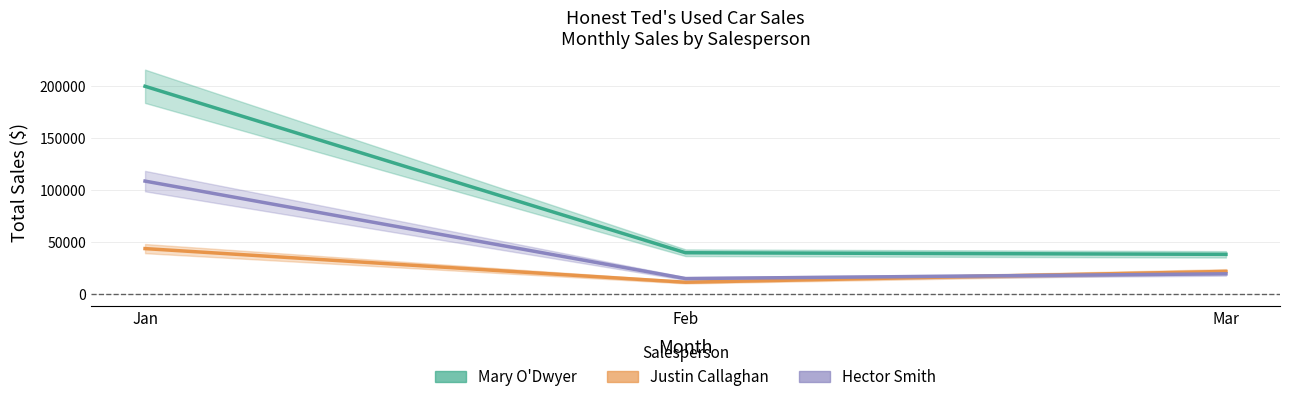

What are all the series names shown in the legend?

Mary O'Dwyer, Justin Callaghan, Hector Smith